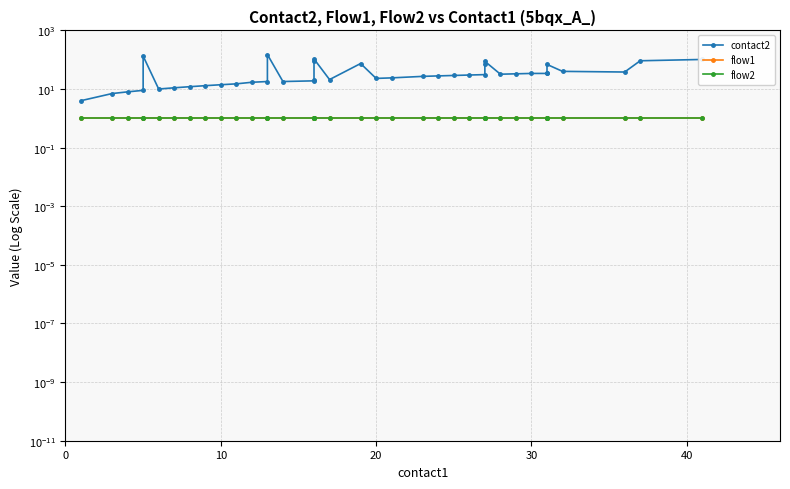

True or false: flow1 and flow2 cross at least once.

False